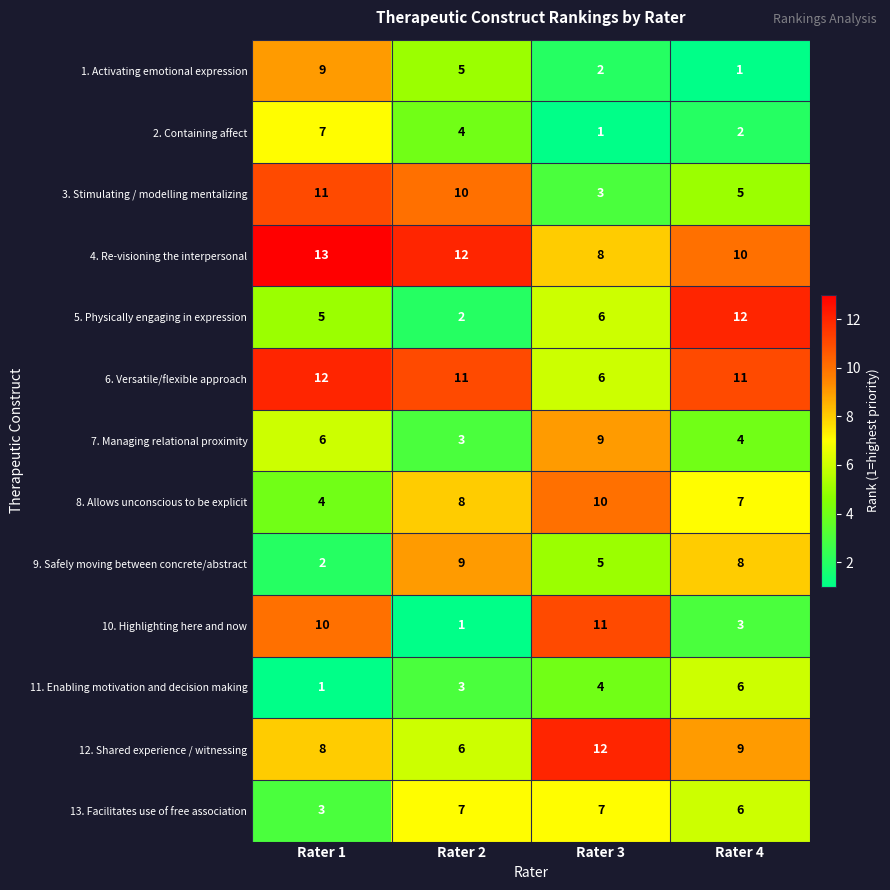

What is the difference between the highest and lowest values at Rater 3?

11